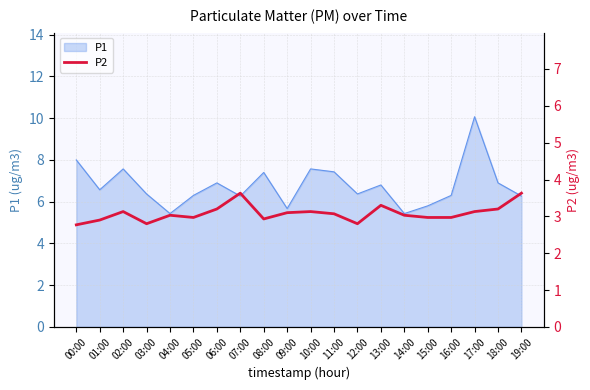

Is it true that P1 equals 9.9 at 13:00?

False